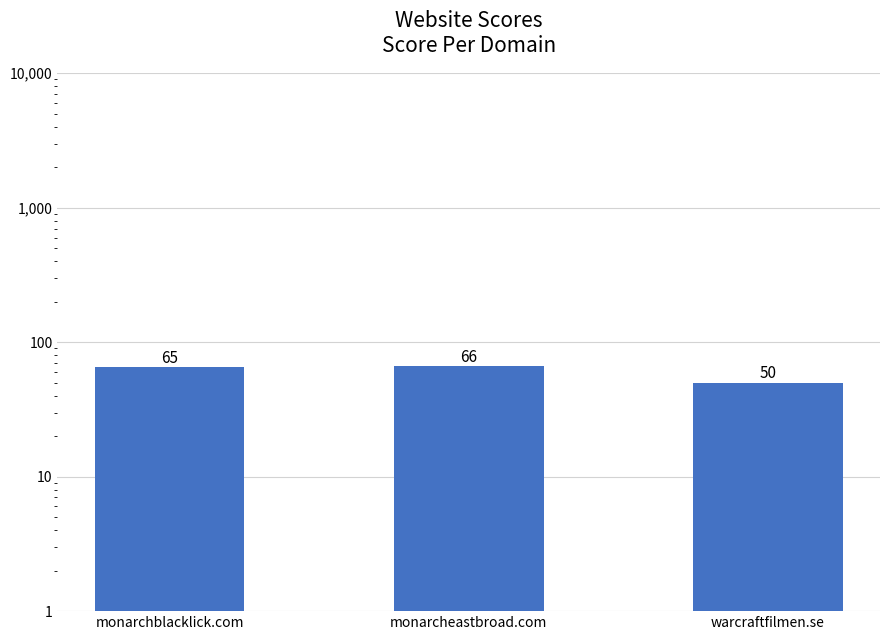

At which label is the value closest to 58?

monarchblacklick.com